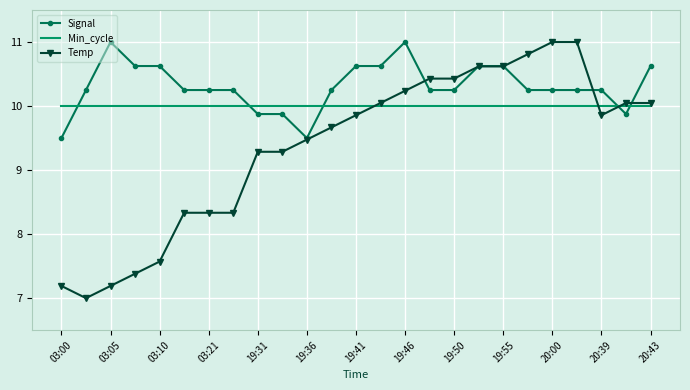

Which series ends up on top after the final intersection of Min_cycle and Signal?

Signal